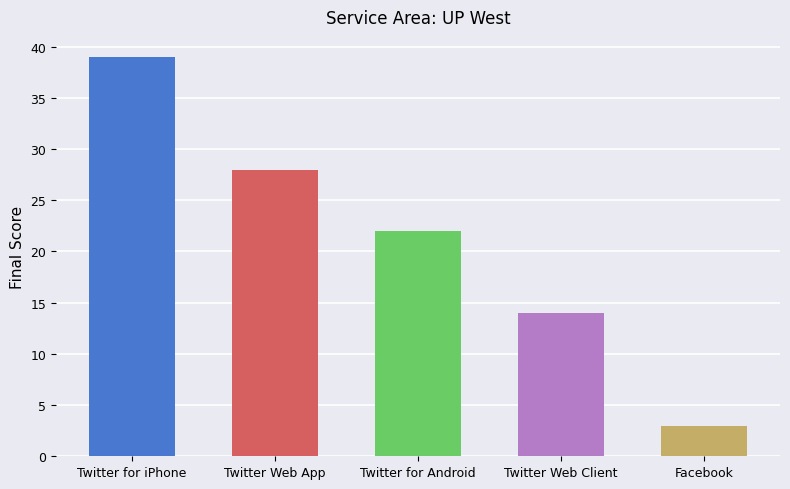

What is the greatest value displayed?

39